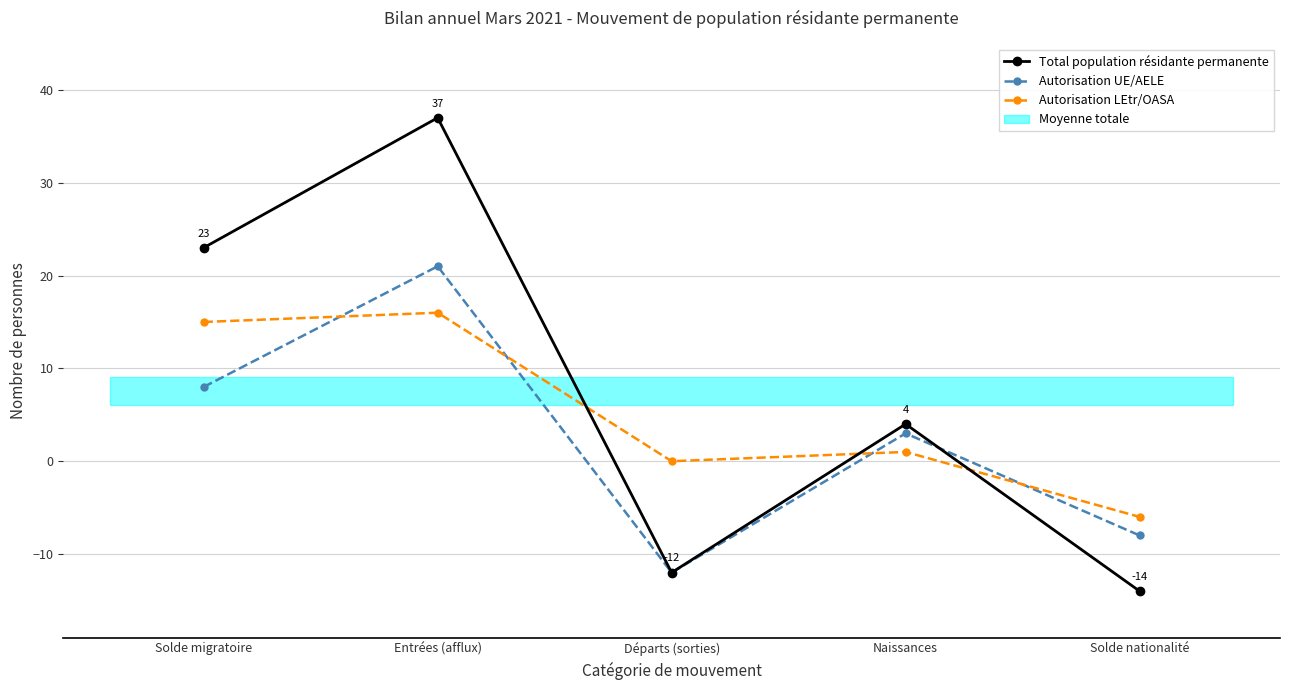

List the series in order of their overall mean, lowest first.

Autorisation UE/AELE, Autorisation LEtr/OASA, Total population résidante permanente